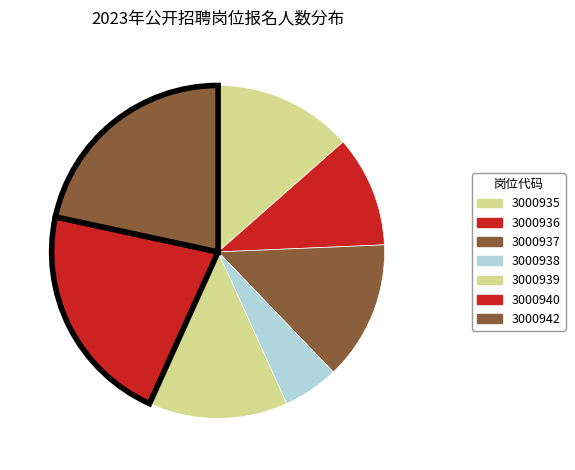

To the nearest percent, what is the combined percentage of 3000939 and 3000937?

27%